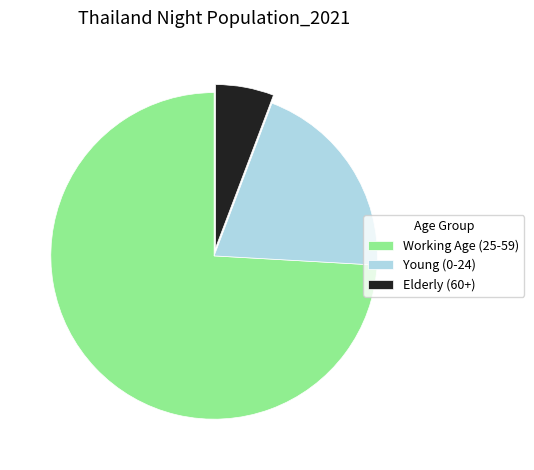

Is the sum of Young (0-24) and Elderly (60+) greater than half?

No